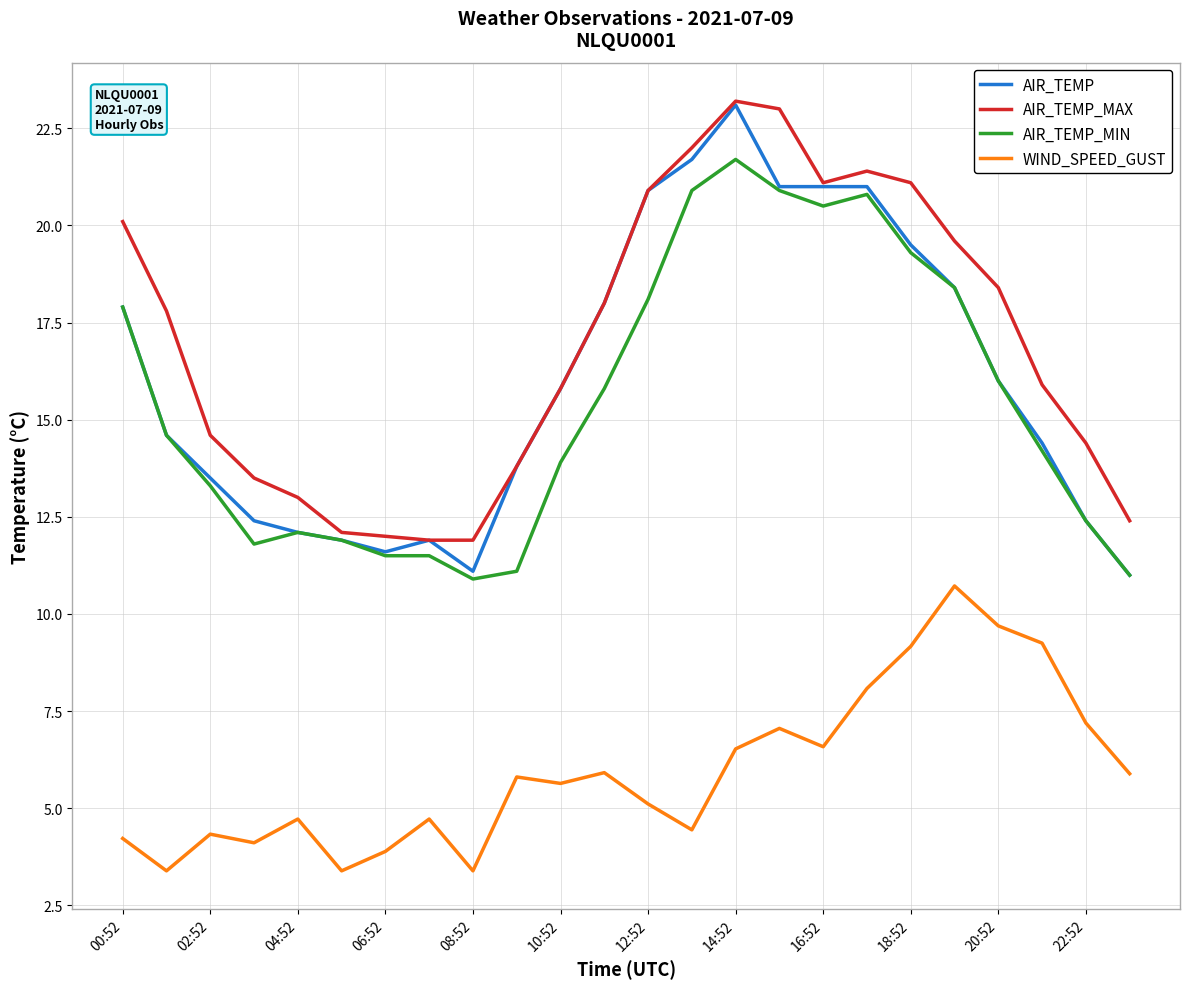

Which series has the widest spread of values?

AIR_TEMP